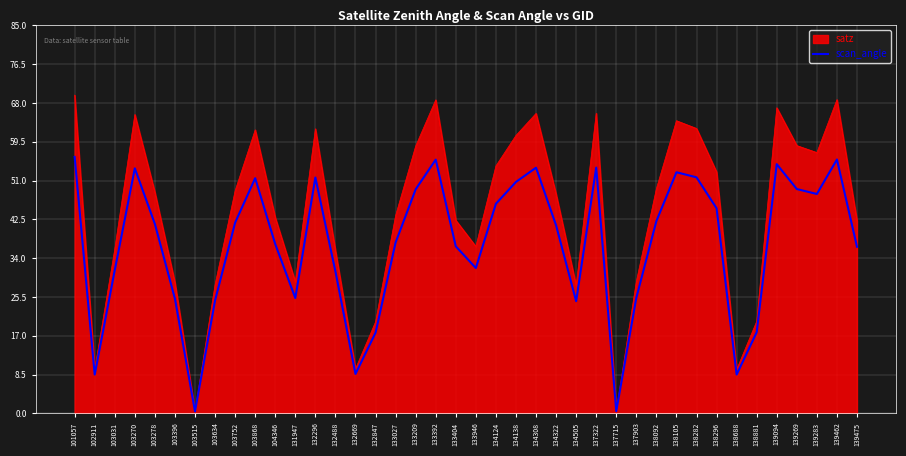

Which series has the largest range (max minus min)?

satz